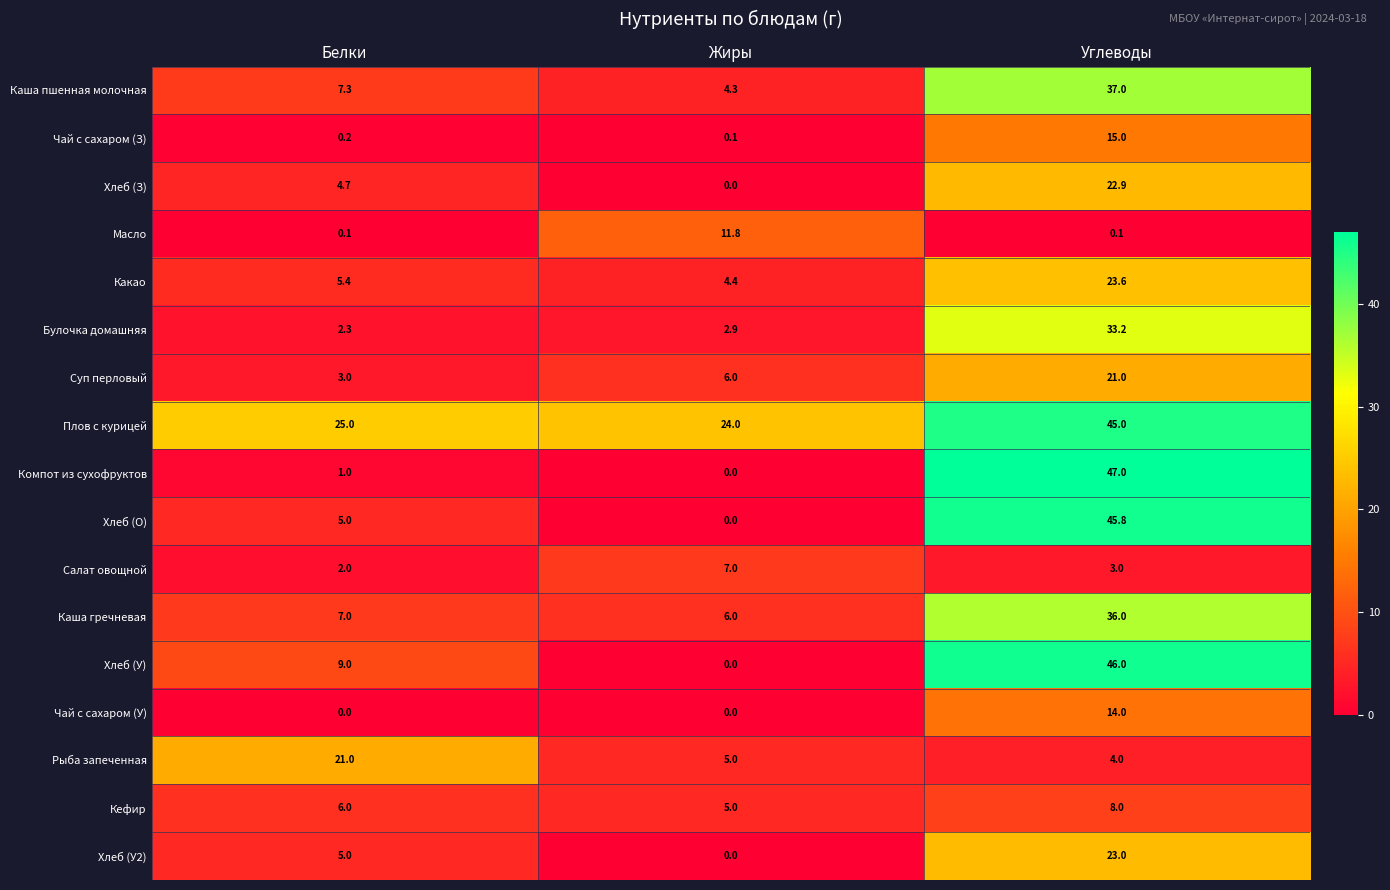

What is the difference between the maximum and second lowest values in the Суп перловый series?

15.0